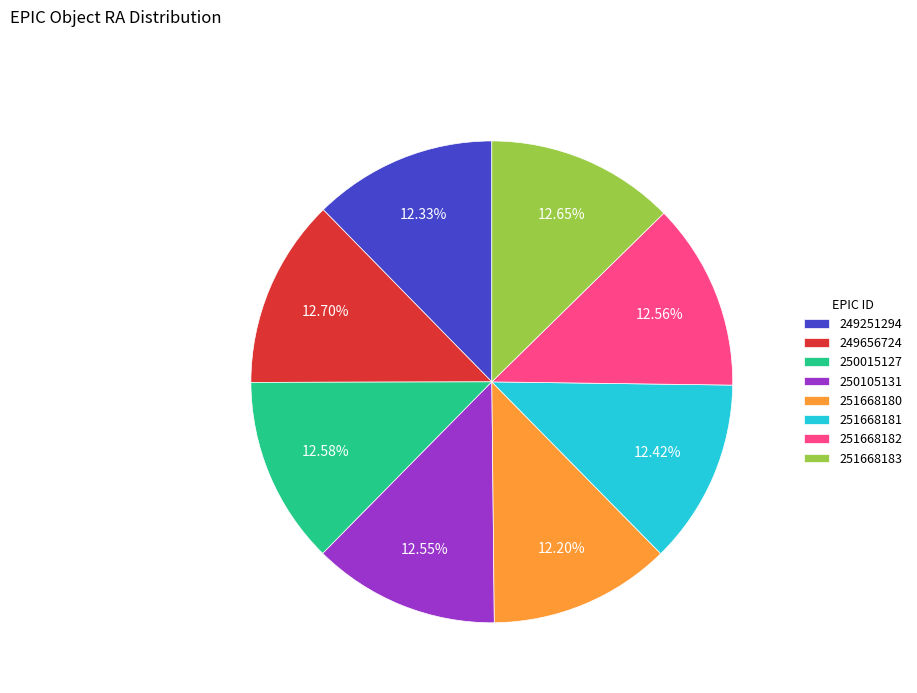

Approximately how many times larger is the value at 249656724 compared to 251668180?

1.0